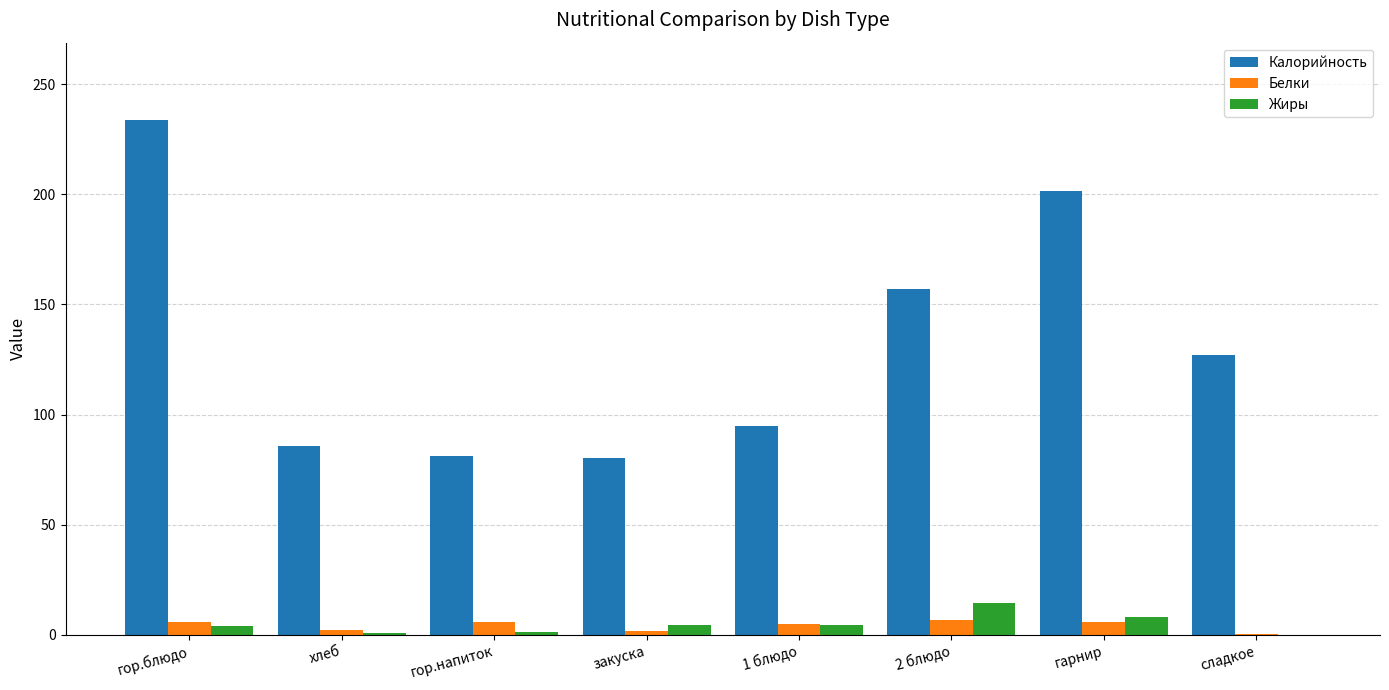

Is the value of Жиры at гор.напиток greater than the value of Калорийность at гарнир?

No